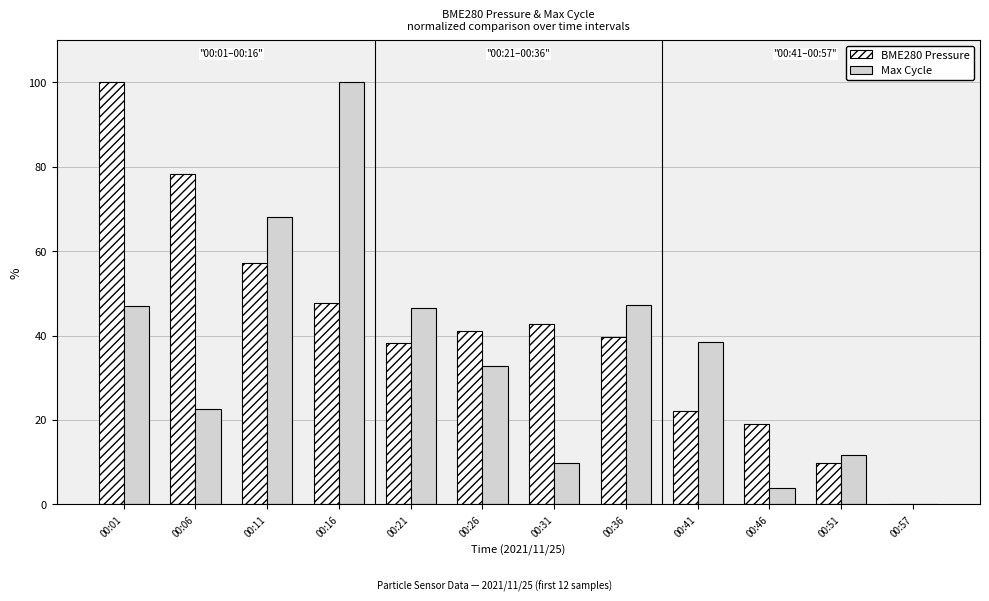

How many positive values does the BME280 Pressure series have?

11